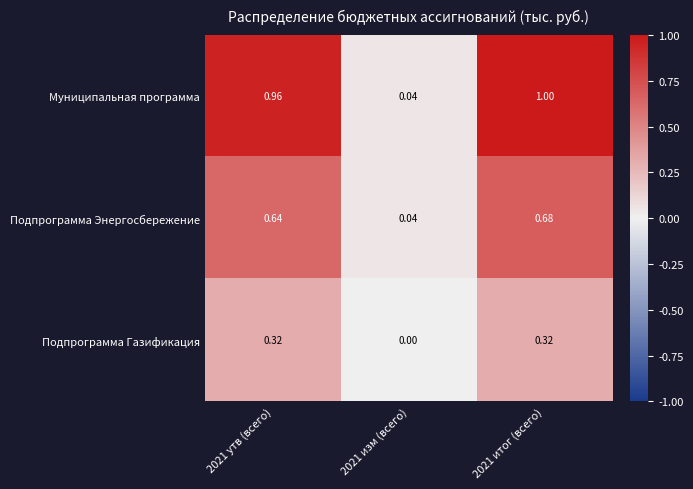

Which series has the widest spread of values?

Муниципальная программа